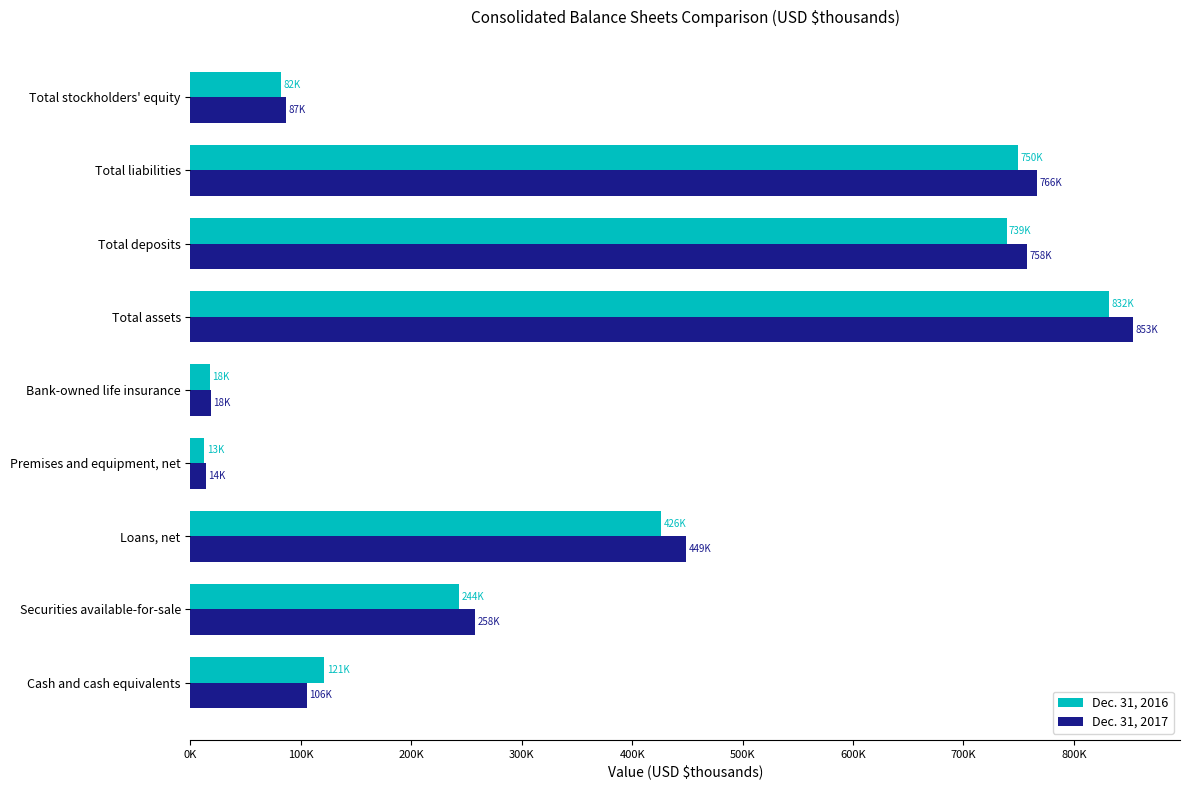

What is the maximum value for Dec. 31, 2017?

853381